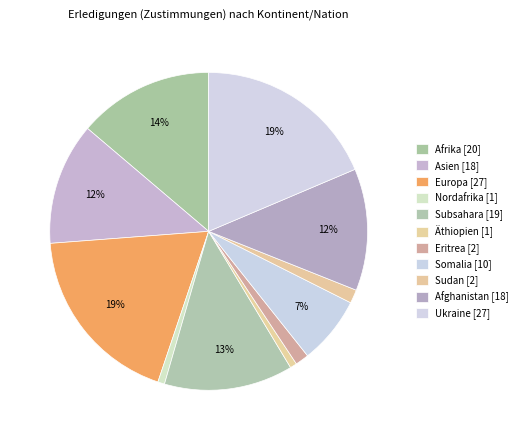

Which has a higher value, Nordafrika or Sudan?

Sudan